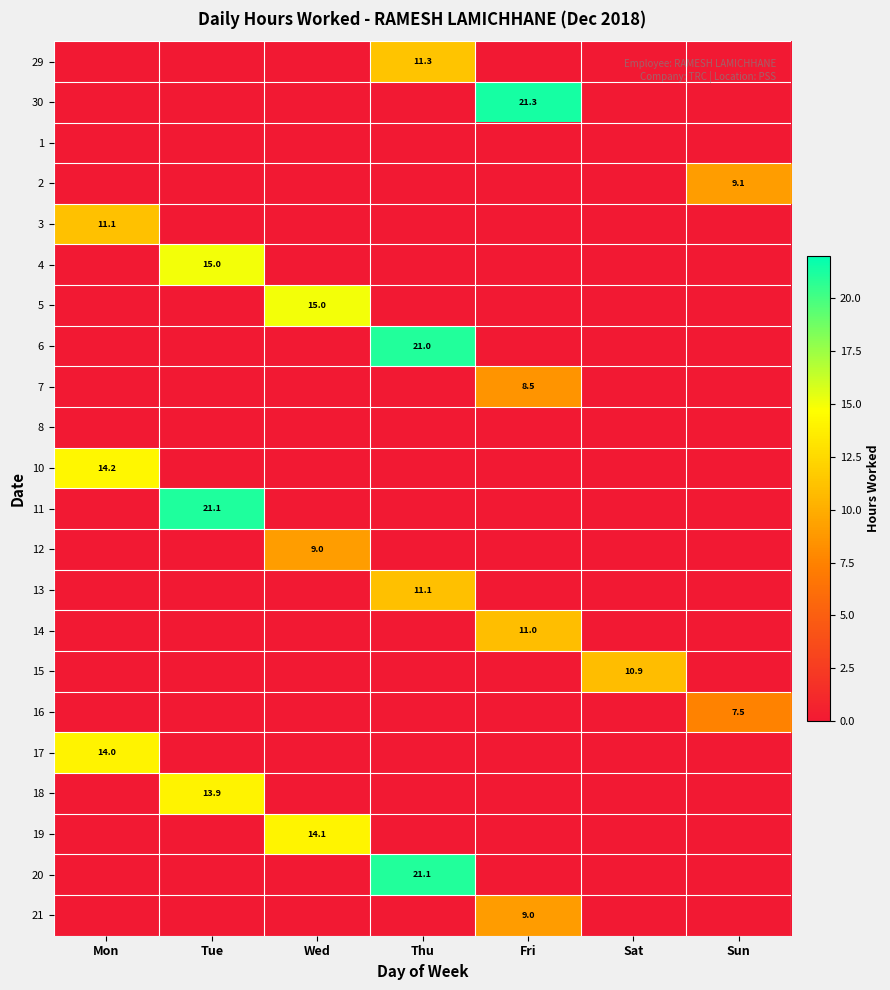

What is the maximum value shown in the chart?

21.3